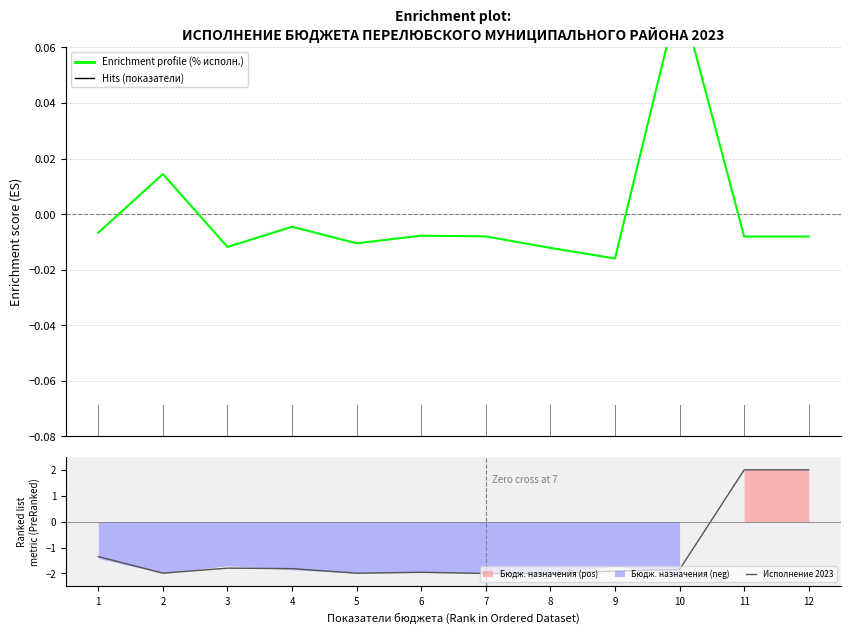

How many values in the Исполнение 2023 series exceed -1?

2